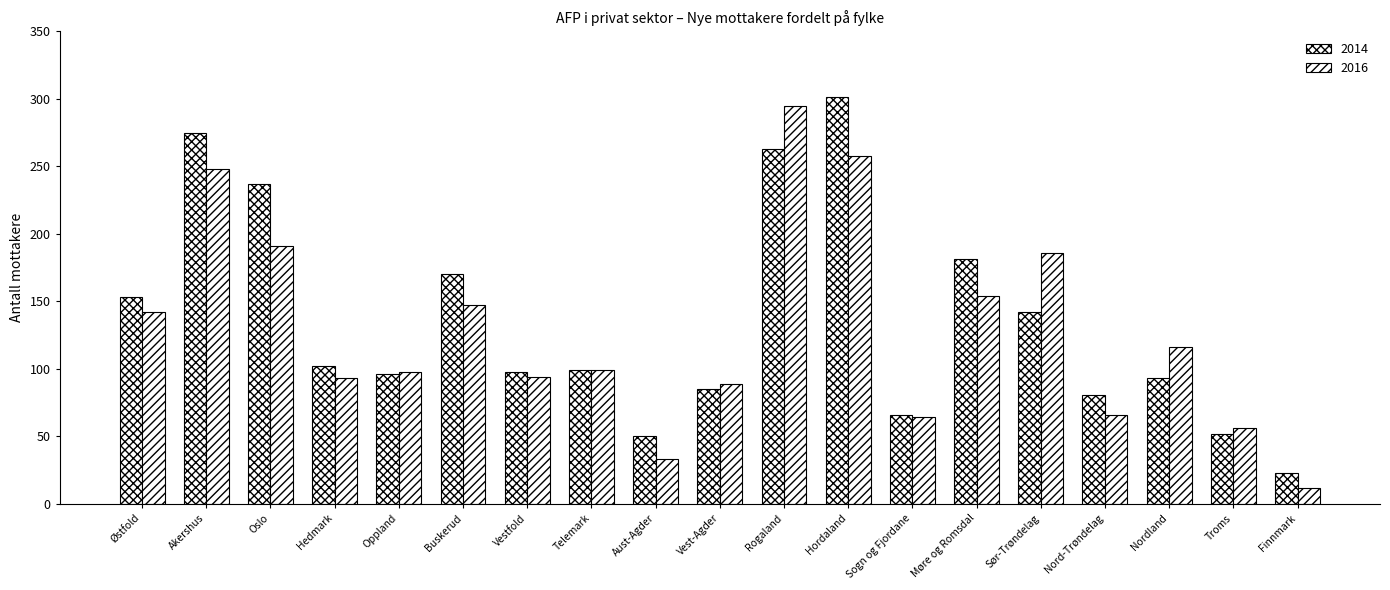

Does the chart contain any negative values?

No